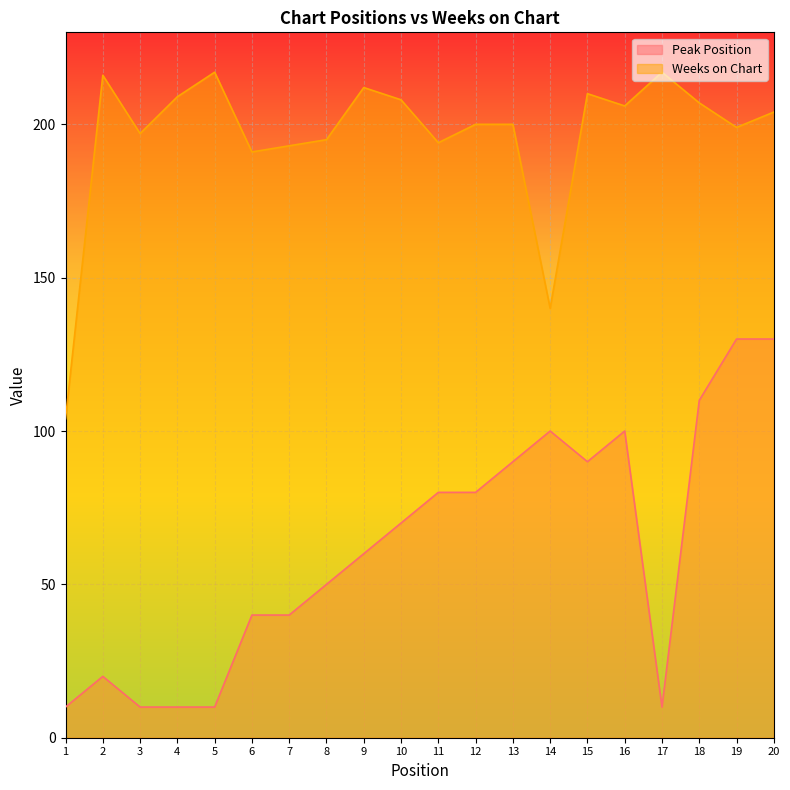

Which series has the largest total across all categories?

Weeks on Chart